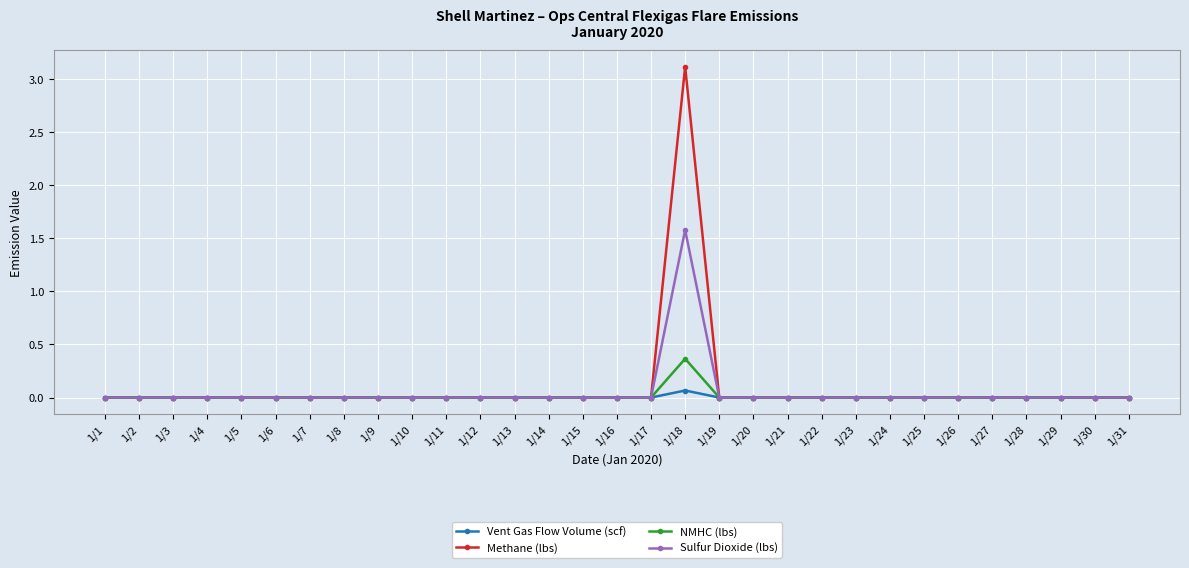

At which category is the sum across all series the highest?

1/18